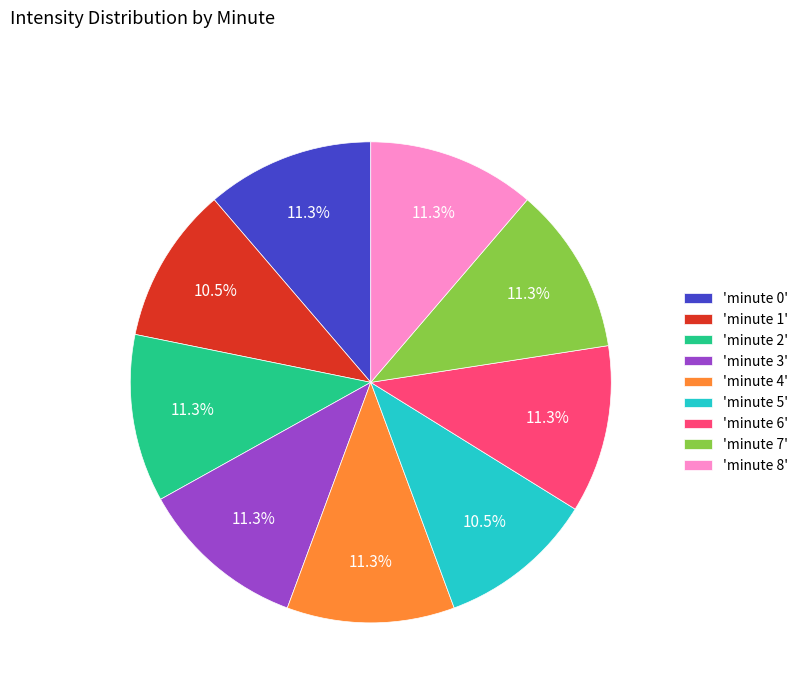

How much of the chart is everything except 'minute 5'?

89.5%